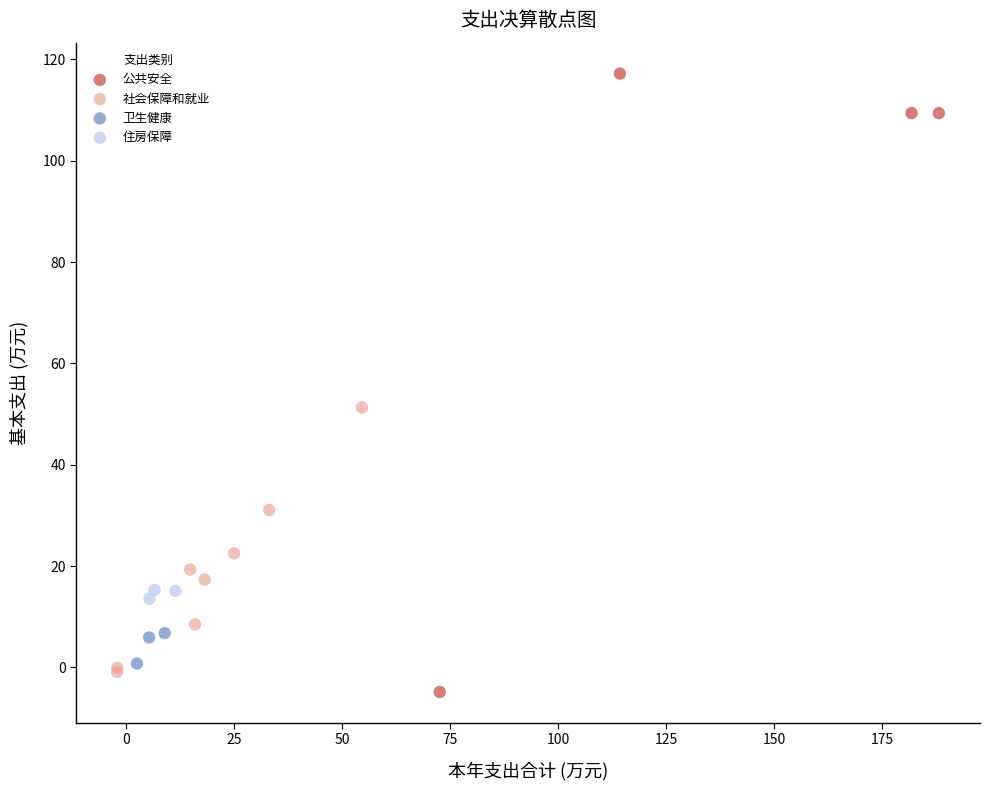

Which series reaches the minimum Y coordinate?

公共安全